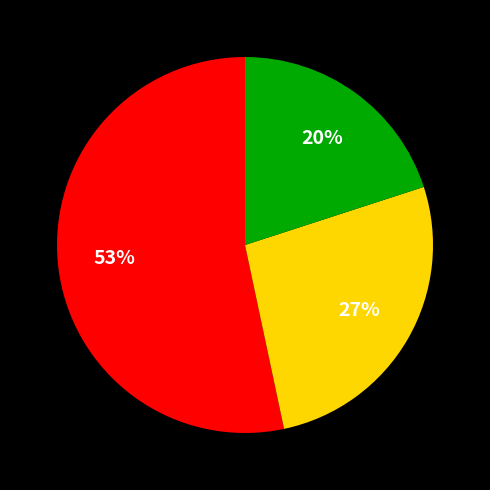

Is there a majority slice in this chart?

Yes